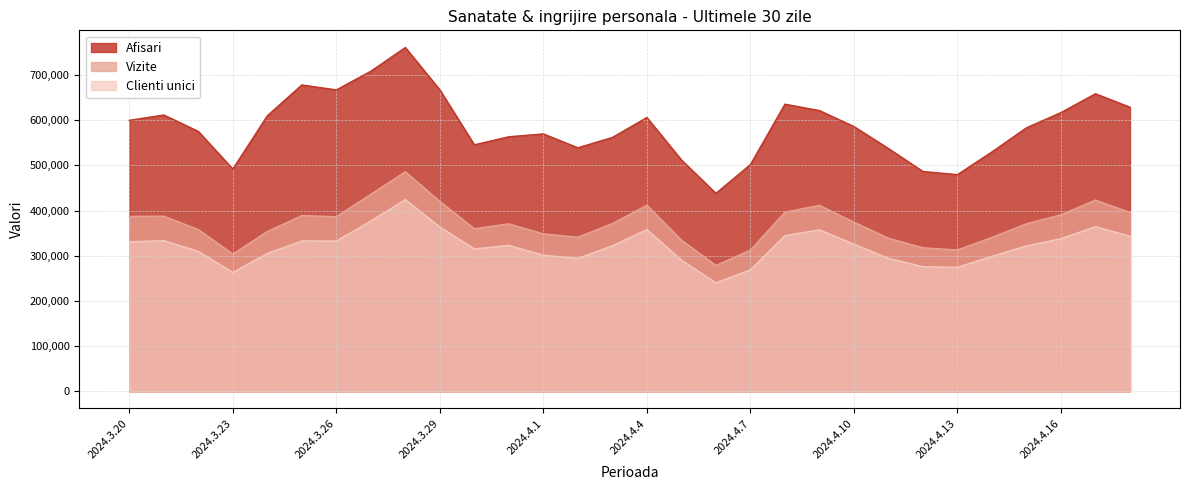

True or false: Afisari and Clienti unici cross at least once.

False